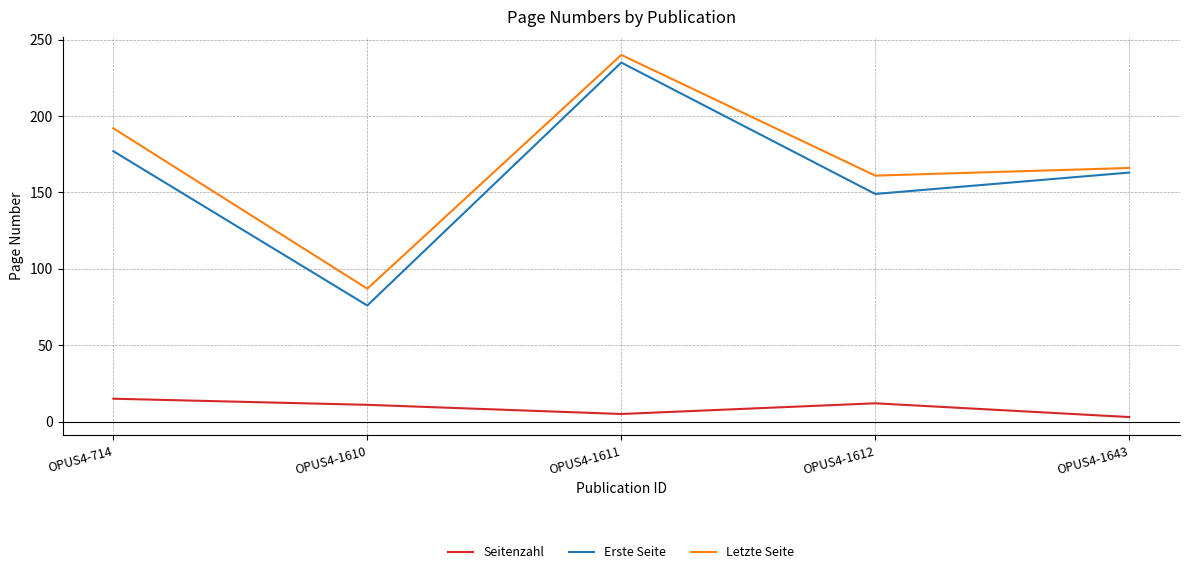

At which category is the sum across all series the highest?

OPUS4-1611